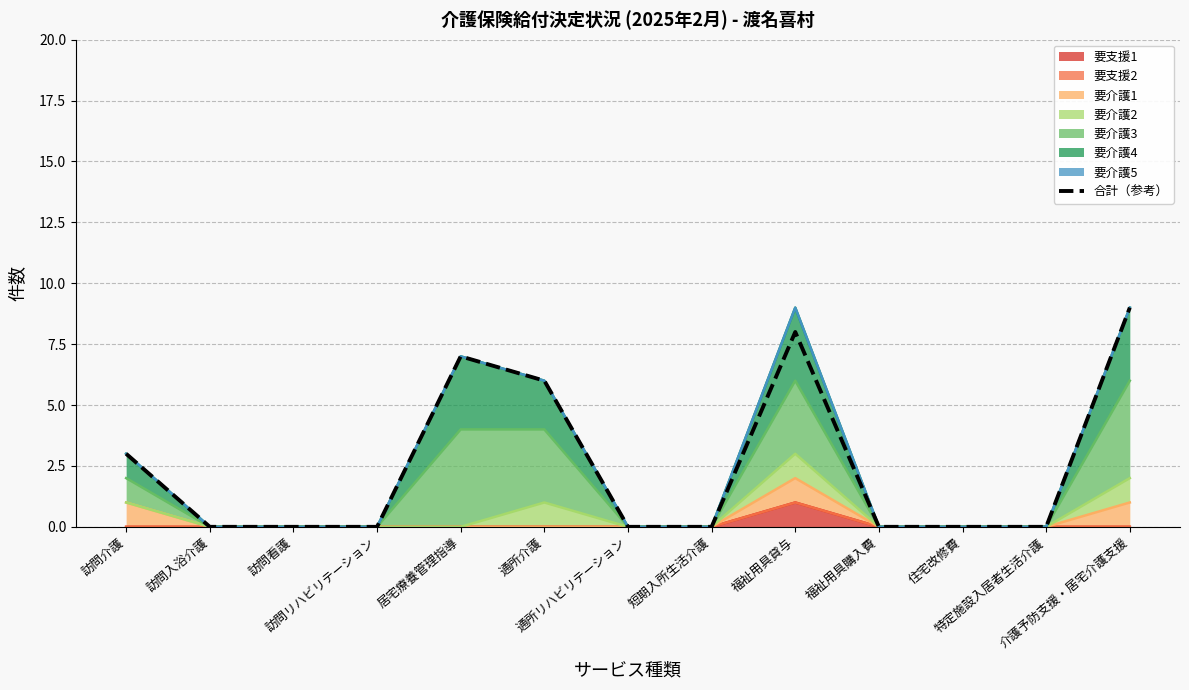

List the labels in order of value, largest first.

介護予防支援・居宅介護支援, 福祉用具貸与, 居宅療養管理指導, 通所介護, 訪問介護, 訪問入浴介護, 訪問看護, 訪問リハビリテーション, 通所リハビリテーション, 短期入所生活介護, 福祉用具購入費, 住宅改修費, 特定施設入居者生活介護